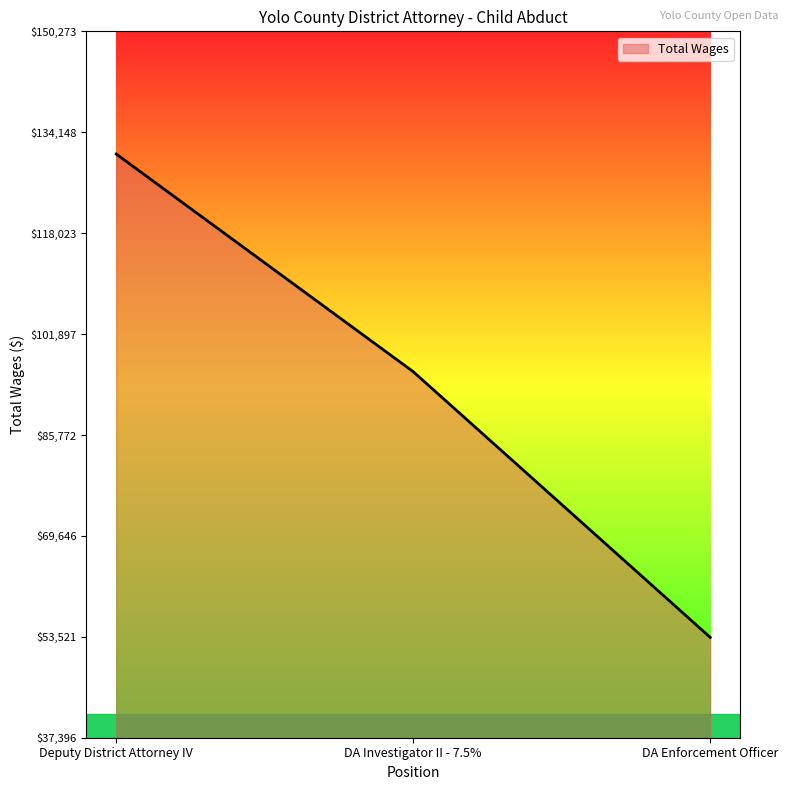

Which category has the highest value across all series?

Deputy District Attorney IV